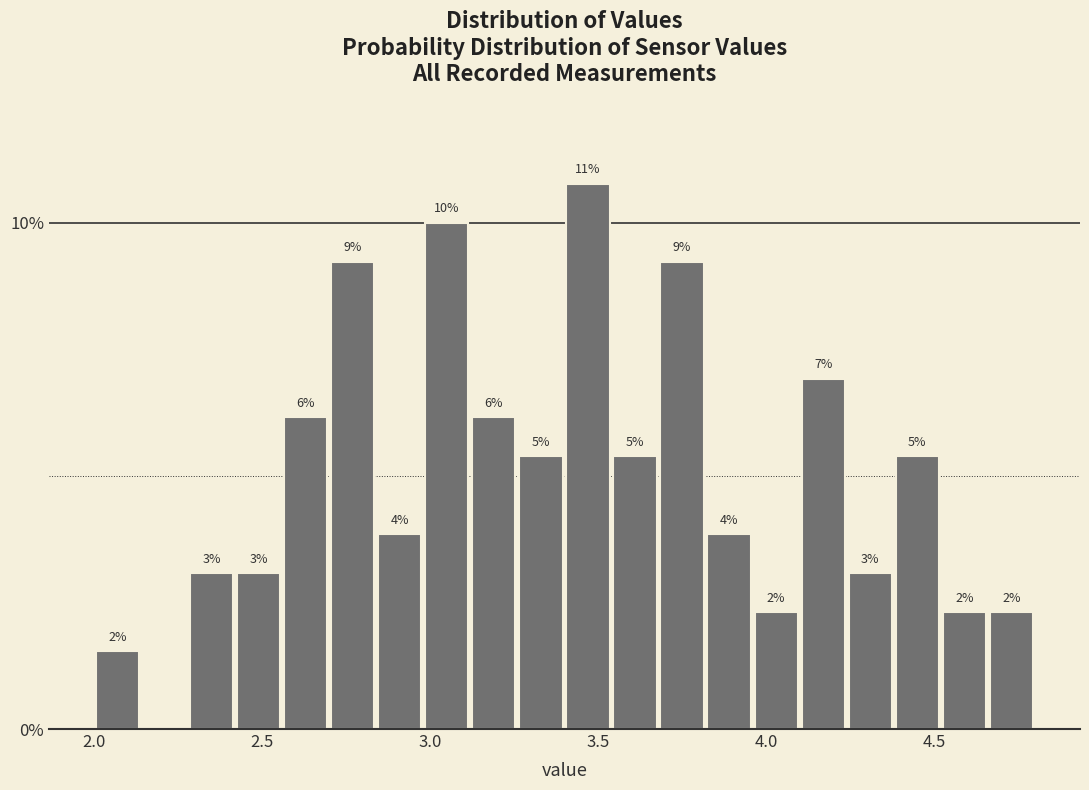

Read against the x-axis, roughly where is the centre of the tallest bar?

3.45